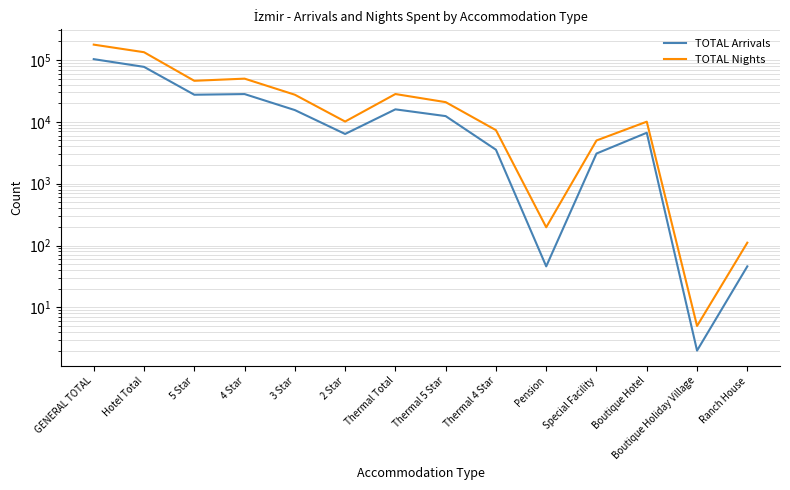

Which series changed the most between Thermal 5 Star and Special Facility?

TOTAL Nights